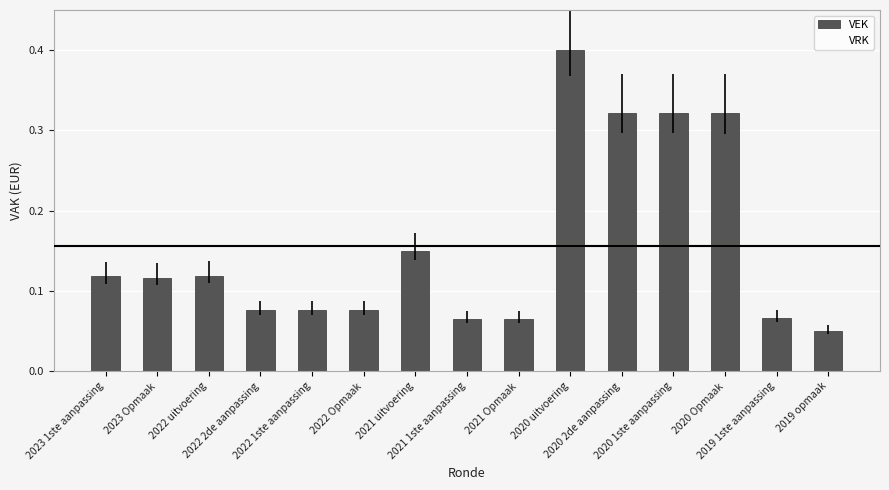

What is the maximum value shown in the chart?

0.4